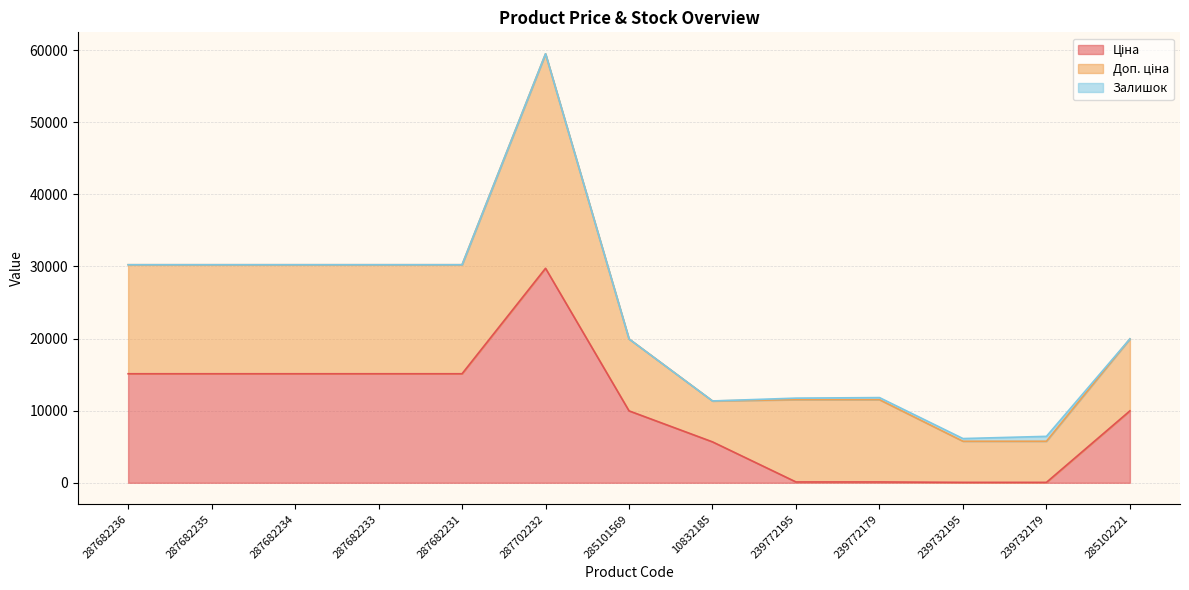

At which category is the sum across all series the highest?

287702232